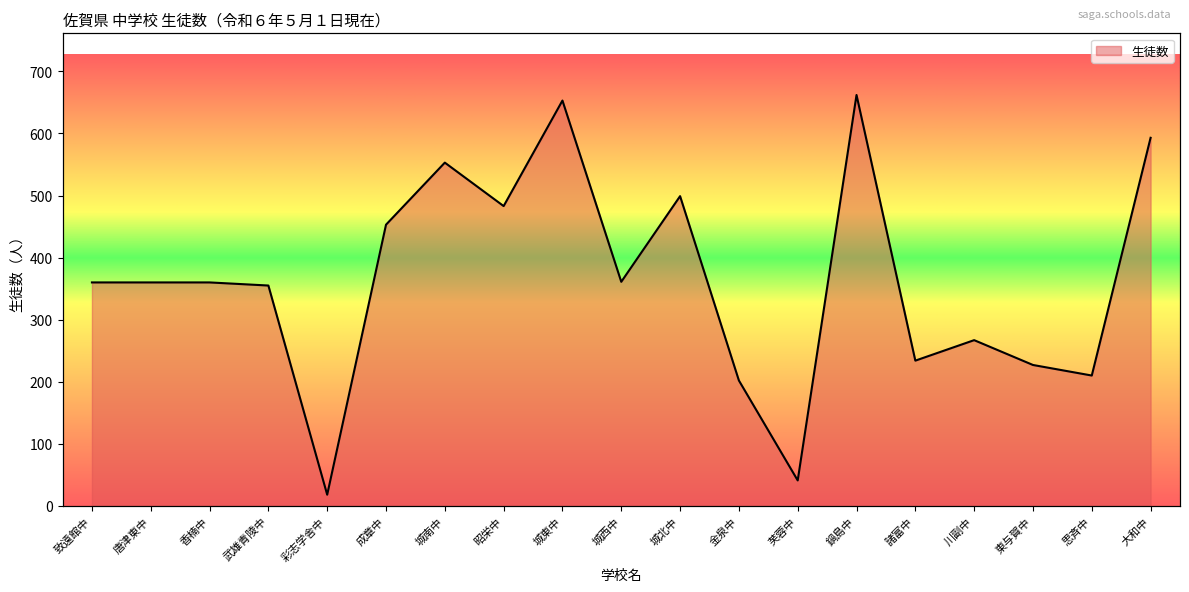

Rank the categories by value from lowest to highest.

彩志学舎中, 芙蓉中, 金泉中, 思斉中, 東与賀中, 諸富中, 川副中, 武雄青陵中, 致遠館中, 唐津東中, 香楠中, 城西中, 成章中, 昭栄中, 城北中, 城南中, 大和中, 城東中, 鍋島中